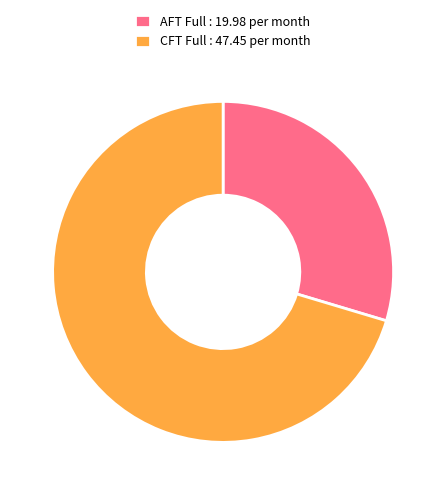

Approximately how many times larger is the value at CFT Full : 47.45 per month compared to AFT Full : 19.98 per month?

2.4